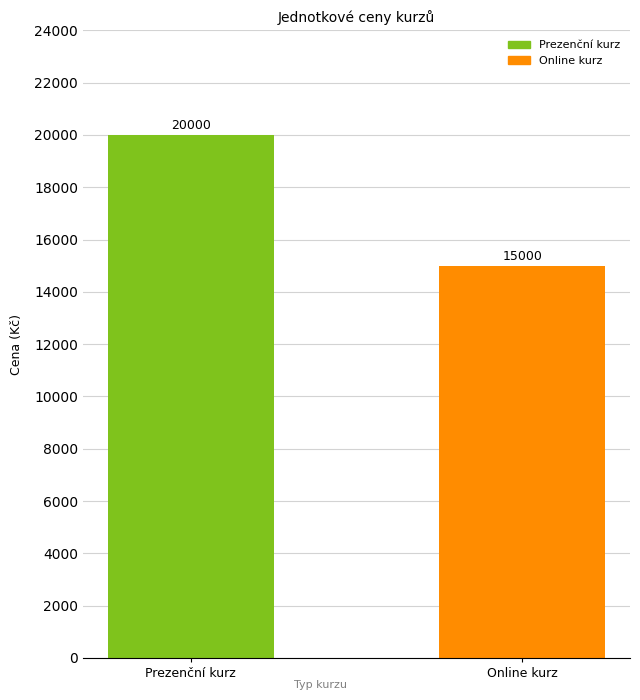

Are the bars horizontal?

No